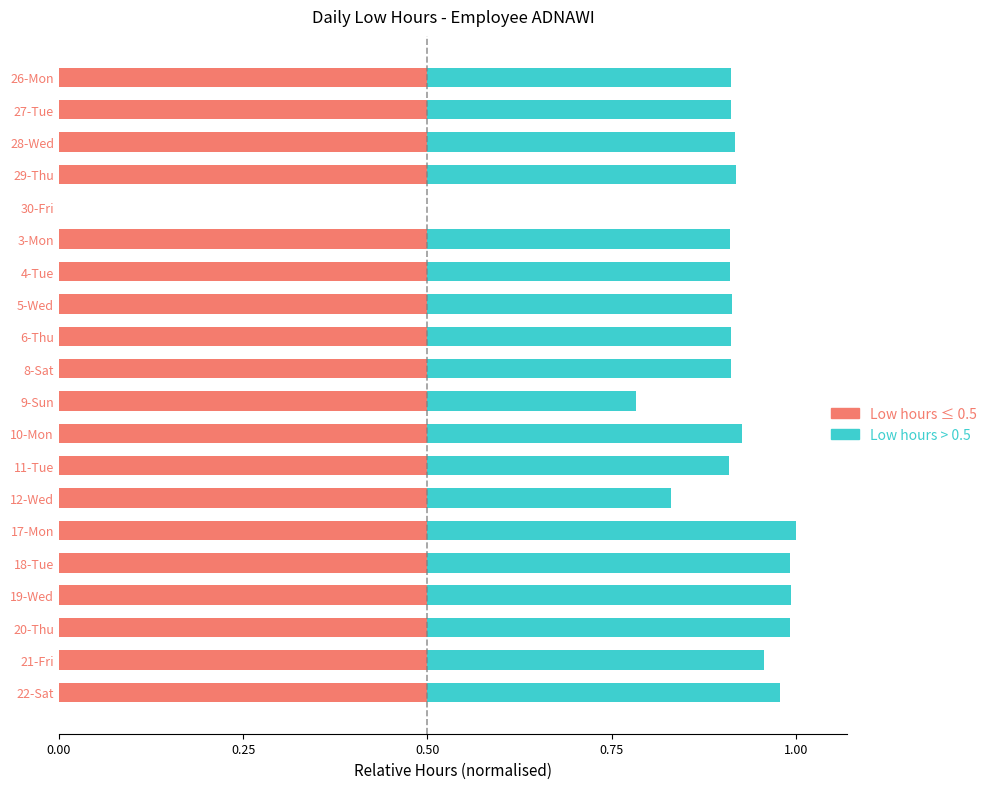

What is the total value across all series at 29-Thu?

0.9